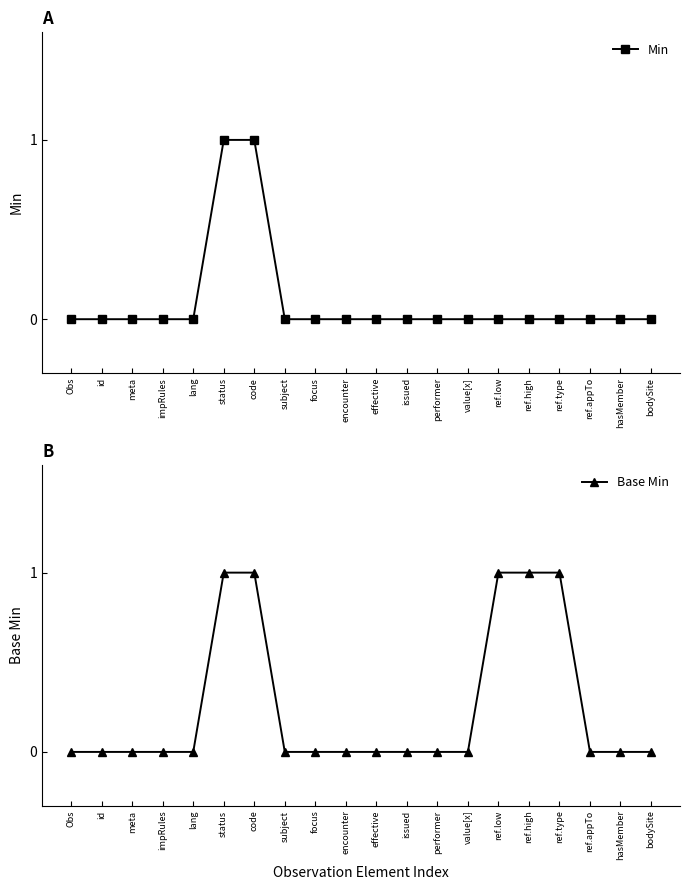

Which series has the widest spread of values?

Min